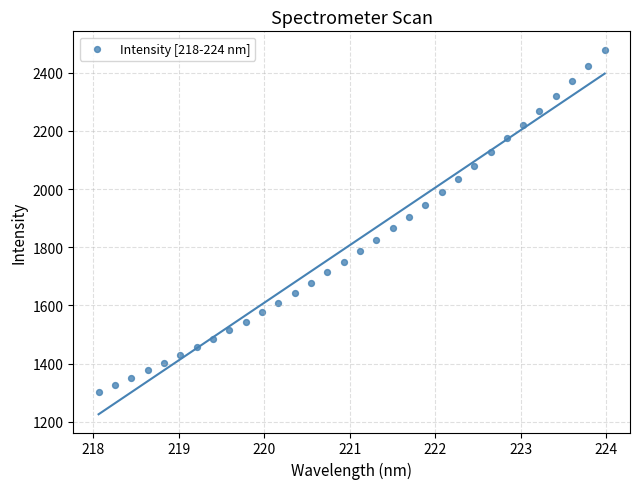

What is the range of Y values (max minus min)?

1175.7